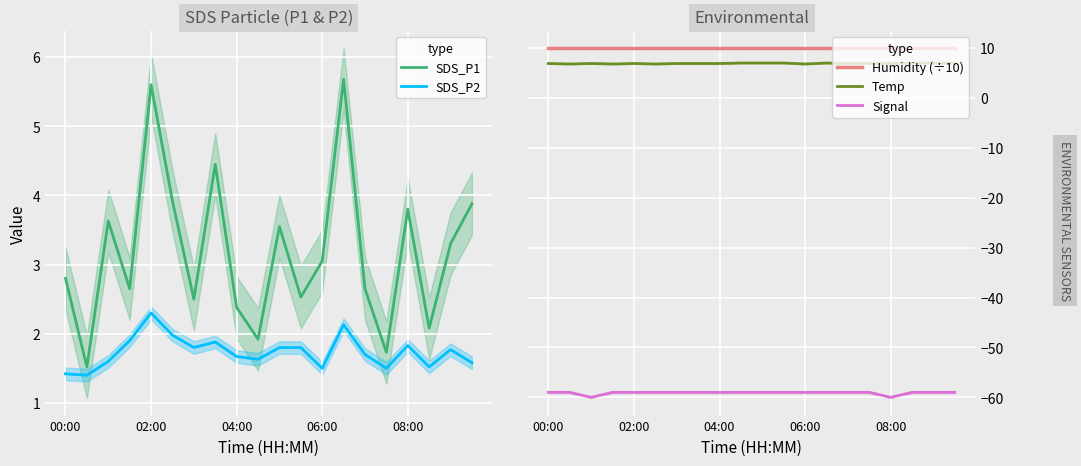

What is the smallest value displayed?

-60.0